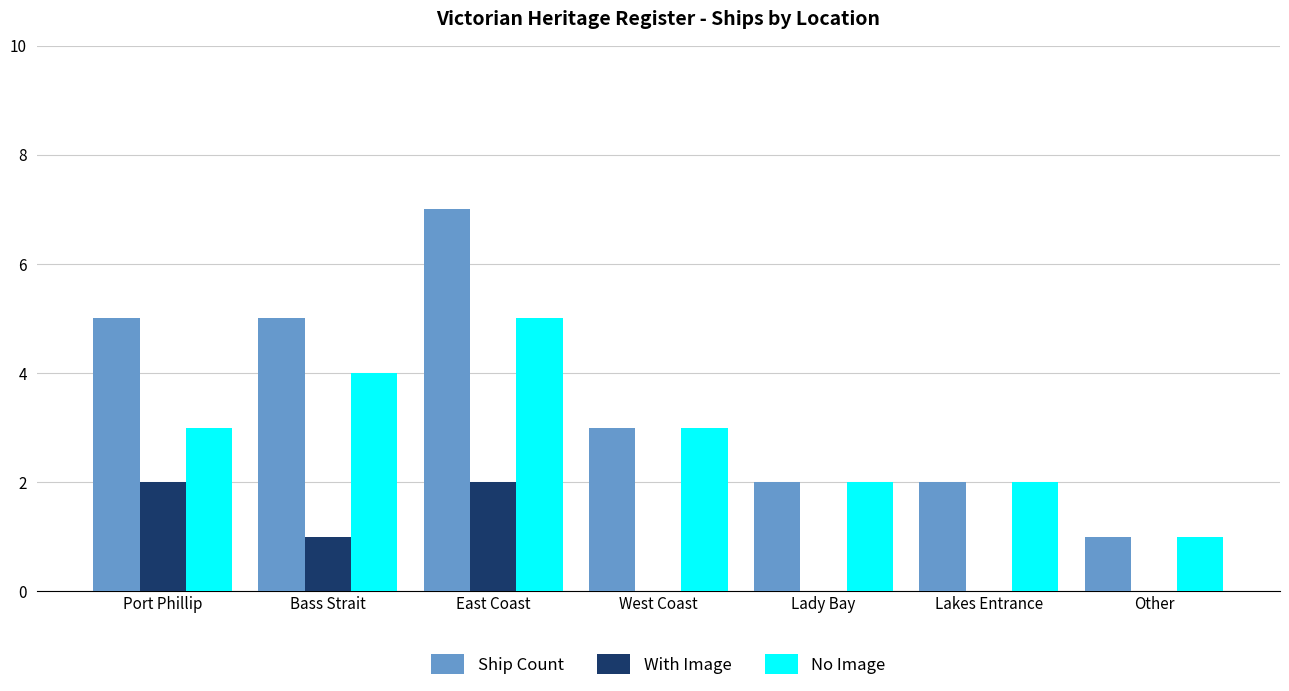

What is the sum of all Ship Count values?

25